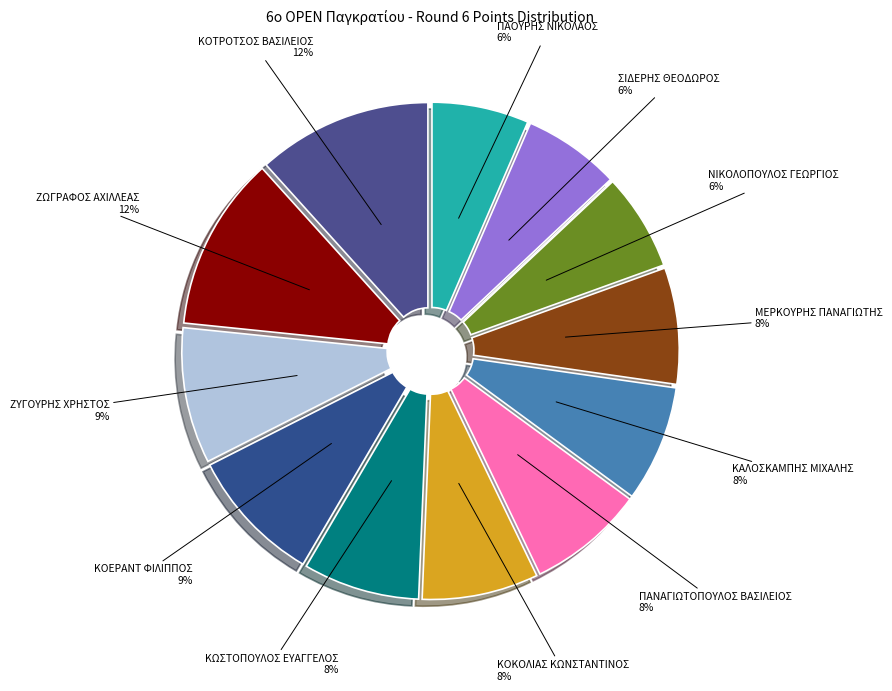

Do ΚΑΛΟΣΚΑΜΠΗΣ ΜΙΧΑΛΗΣ and ΚΩΣΤΟΠΟΥΛΟΣ ΕΥΑΓΓΕΛΟΣ together represent more than half of the pie?

No